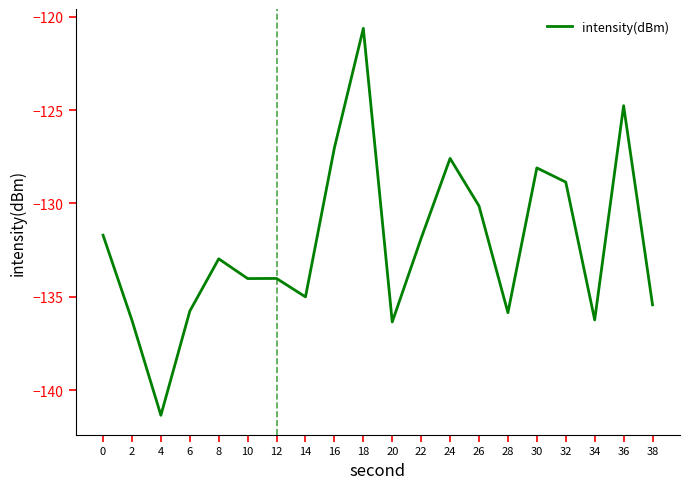

Which has a higher value, 24 or 0?

24